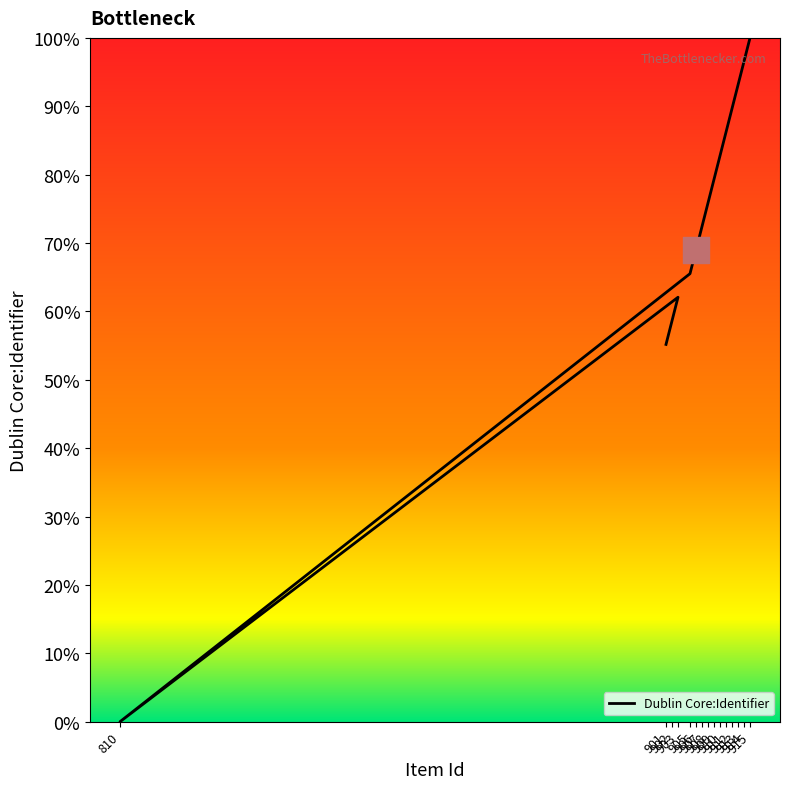

Between 903 and 901, which is larger?

903